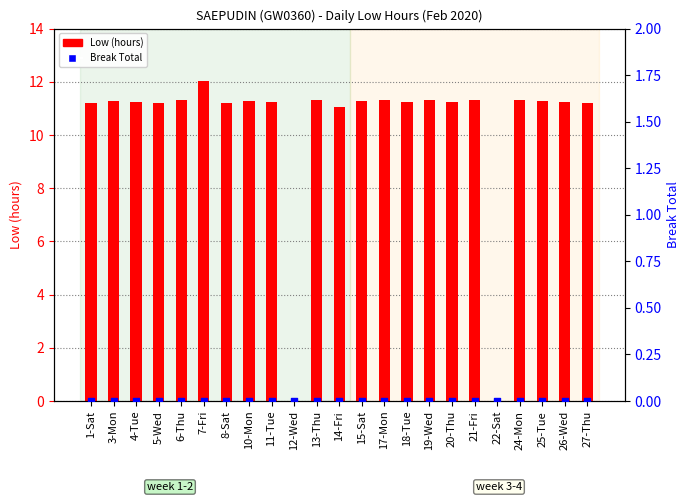

What is the total value across all series at 6-Thu?

11.3